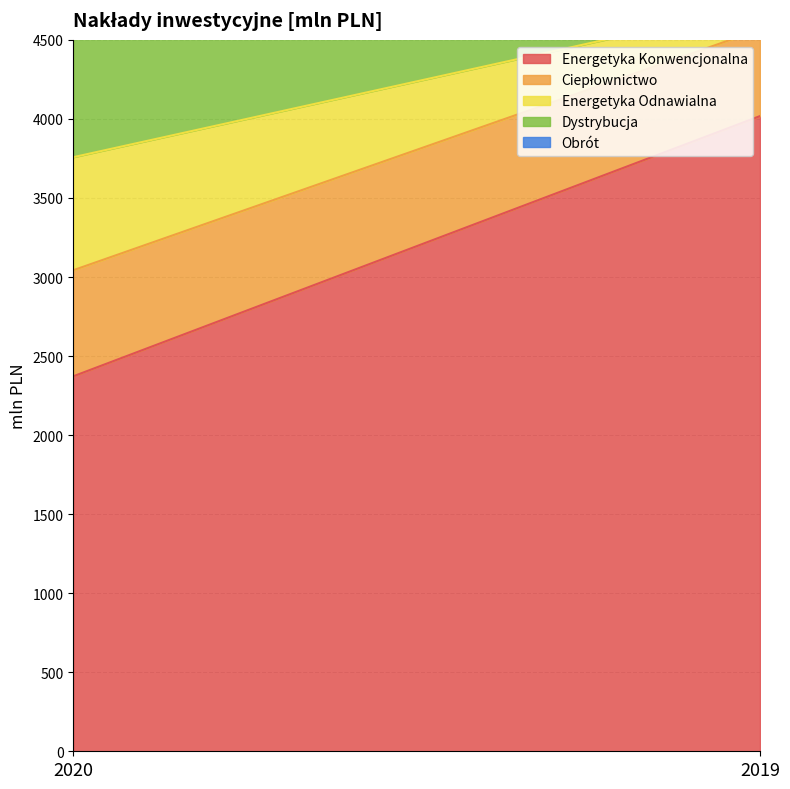

How many distinct data groups are displayed?

5